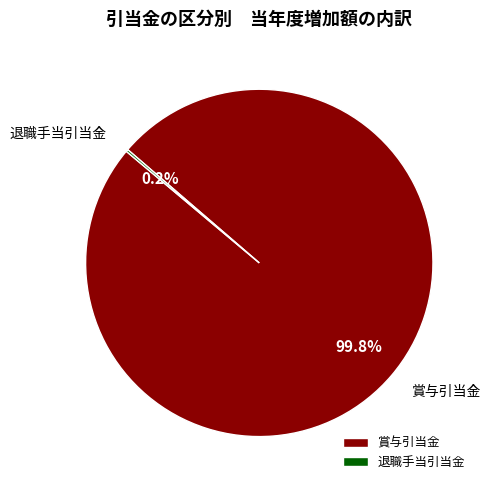

Does any single category account for the majority?

Yes